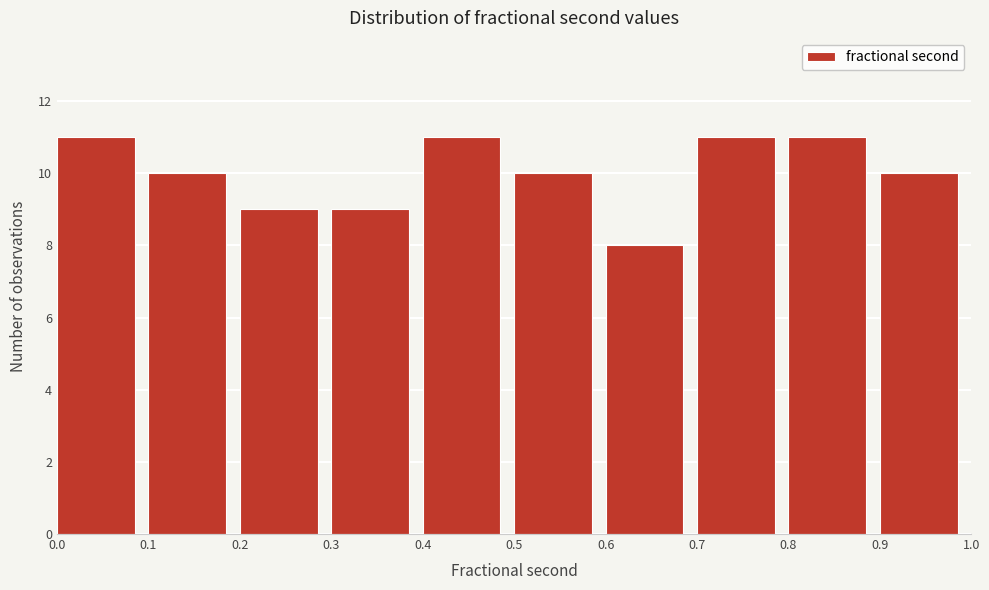

How tall is the bar that spans 0.5 to 0.6 on the x-axis? The values are not printed on the chart, so give them approximately, as read against the axis.

10